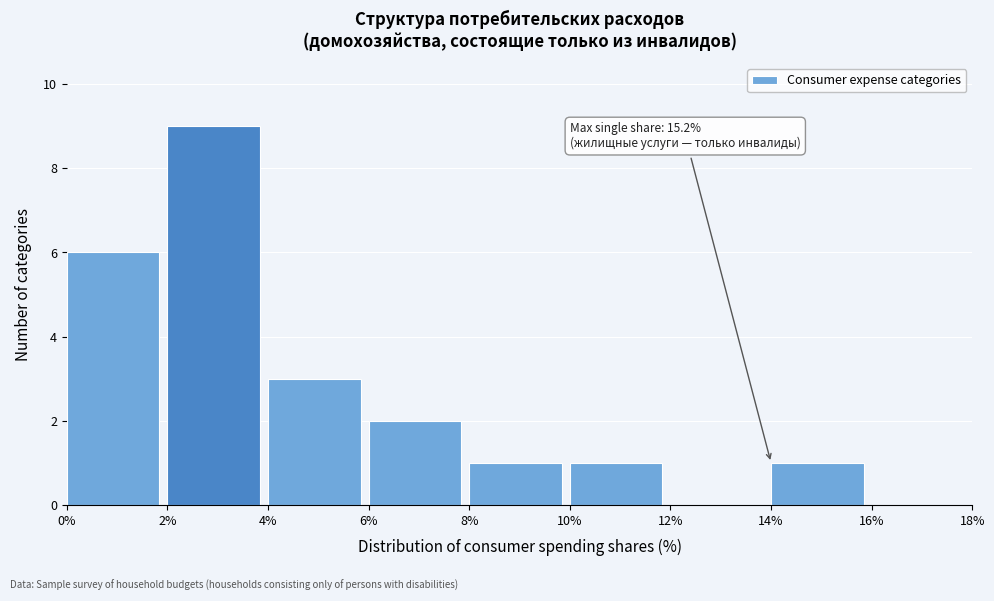

Over which range of the x-axis is the bar tallest?

2% to 4%